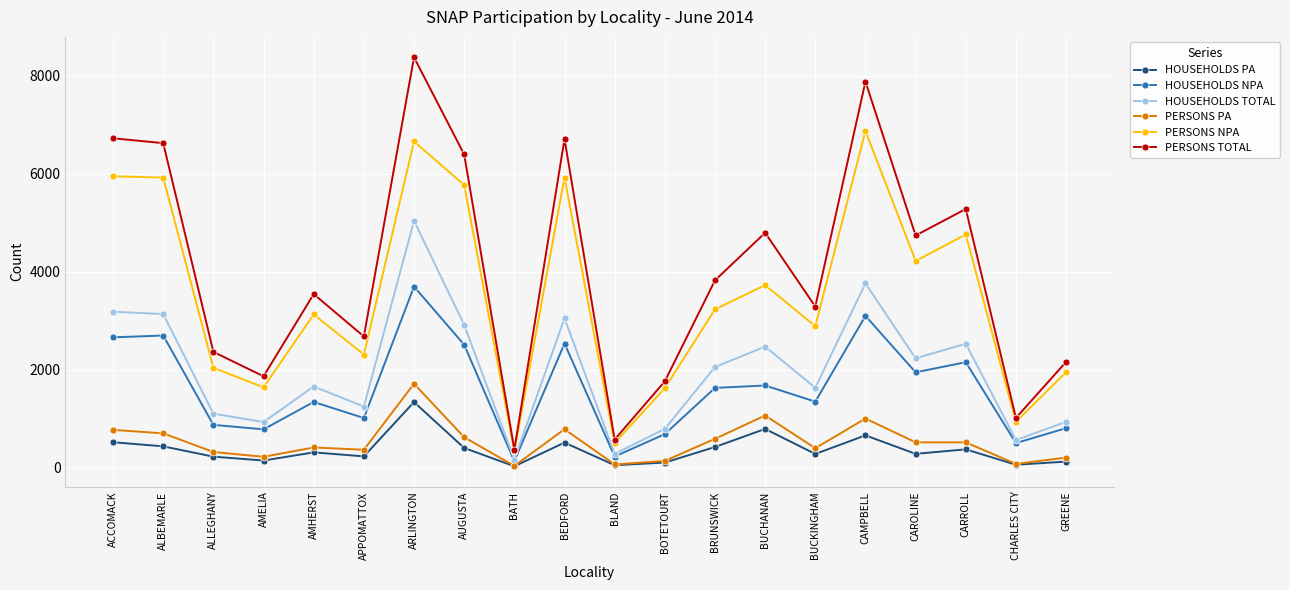

Which category has the lowest value in the HOUSEHOLDS TOTAL series?

BATH